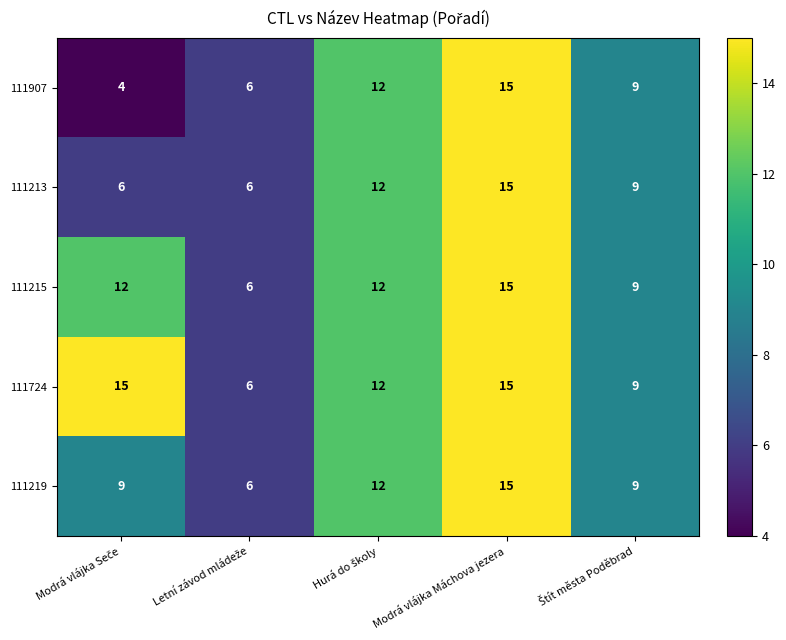

What is the difference between the second highest and minimum values in the 111213 series?

6